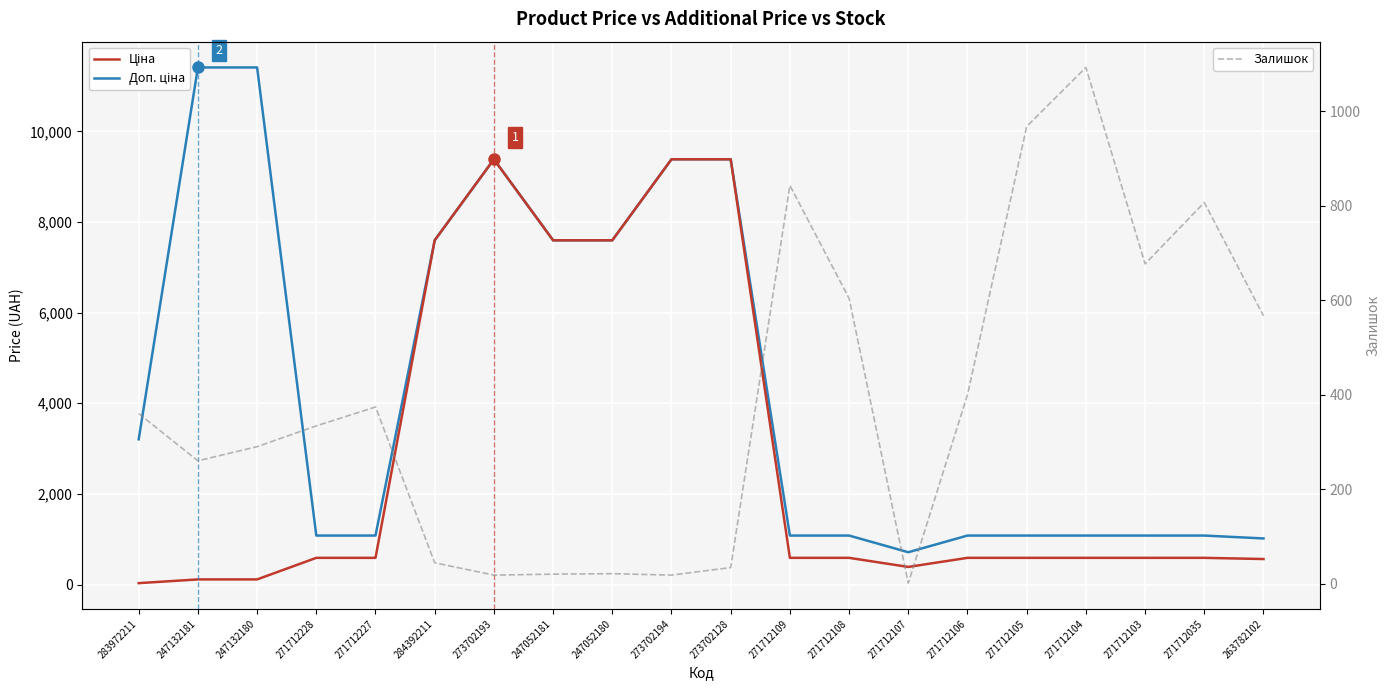

What is the lowest value of the Доп. ціна series?

714.0